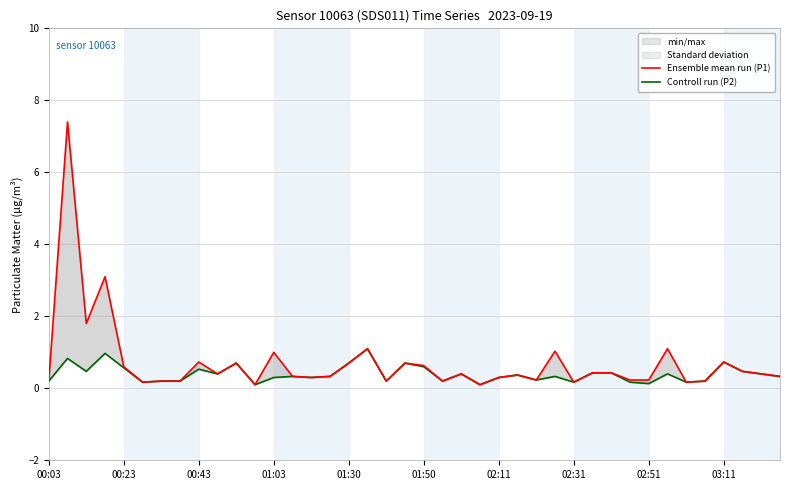

What is the total value across all series at 29?

0.9